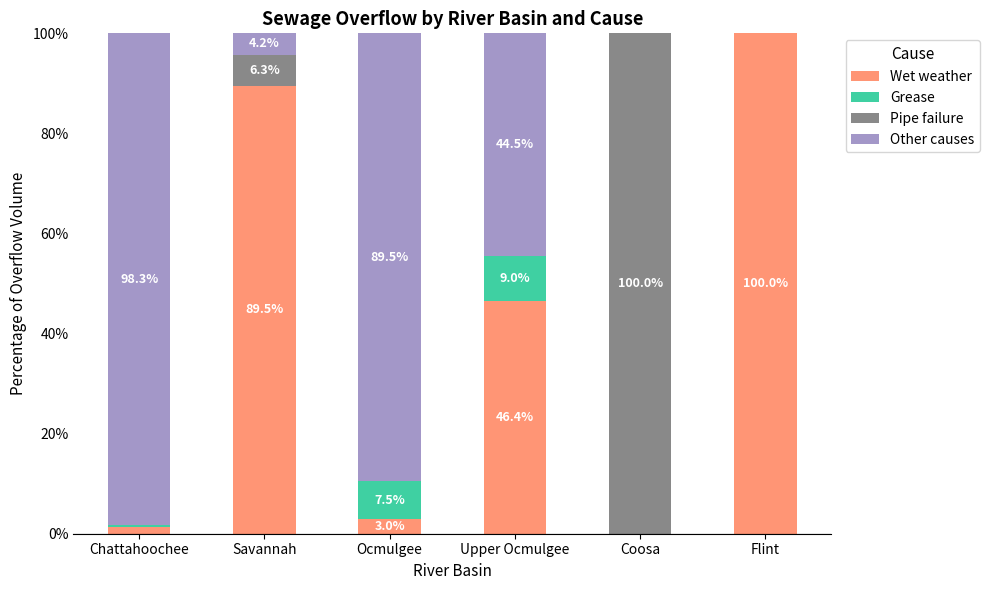

What is the sum of all Wet weather values?

240.2